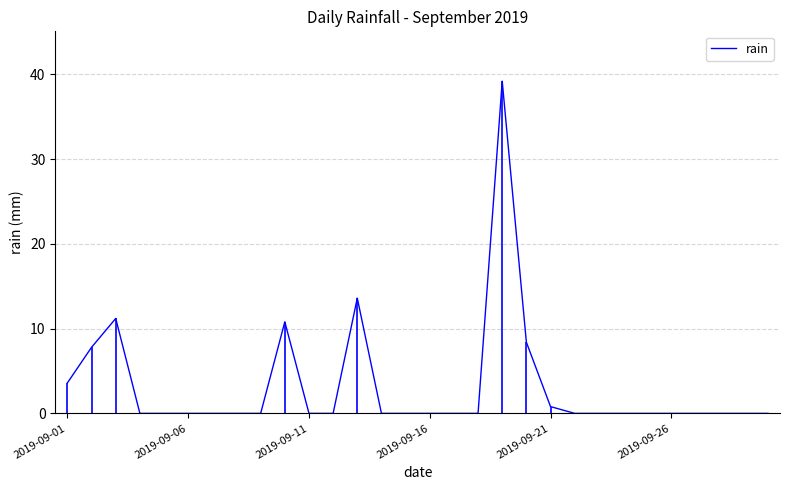

What is the maximum value for rain?

39.2